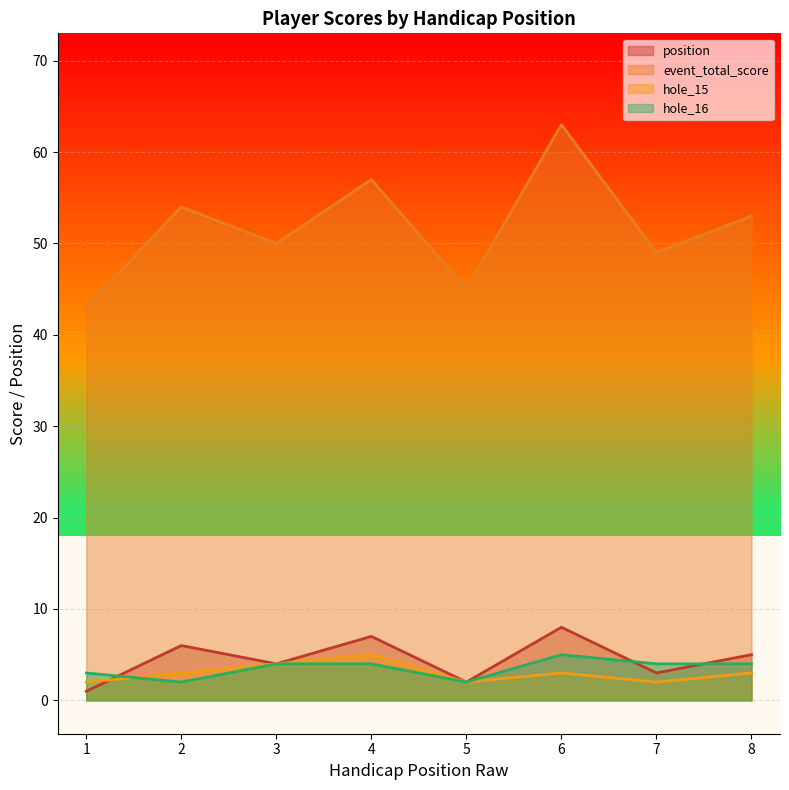

At how many categories does at least one series exceed 37?

8